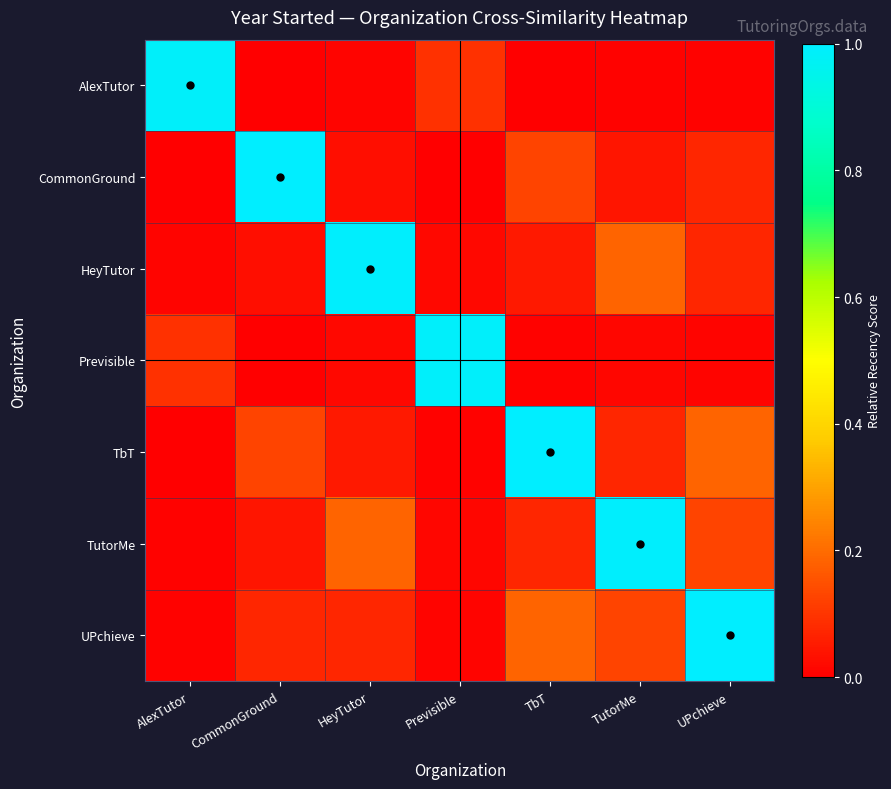

What is the total value across all series at UPchieve?

1.5